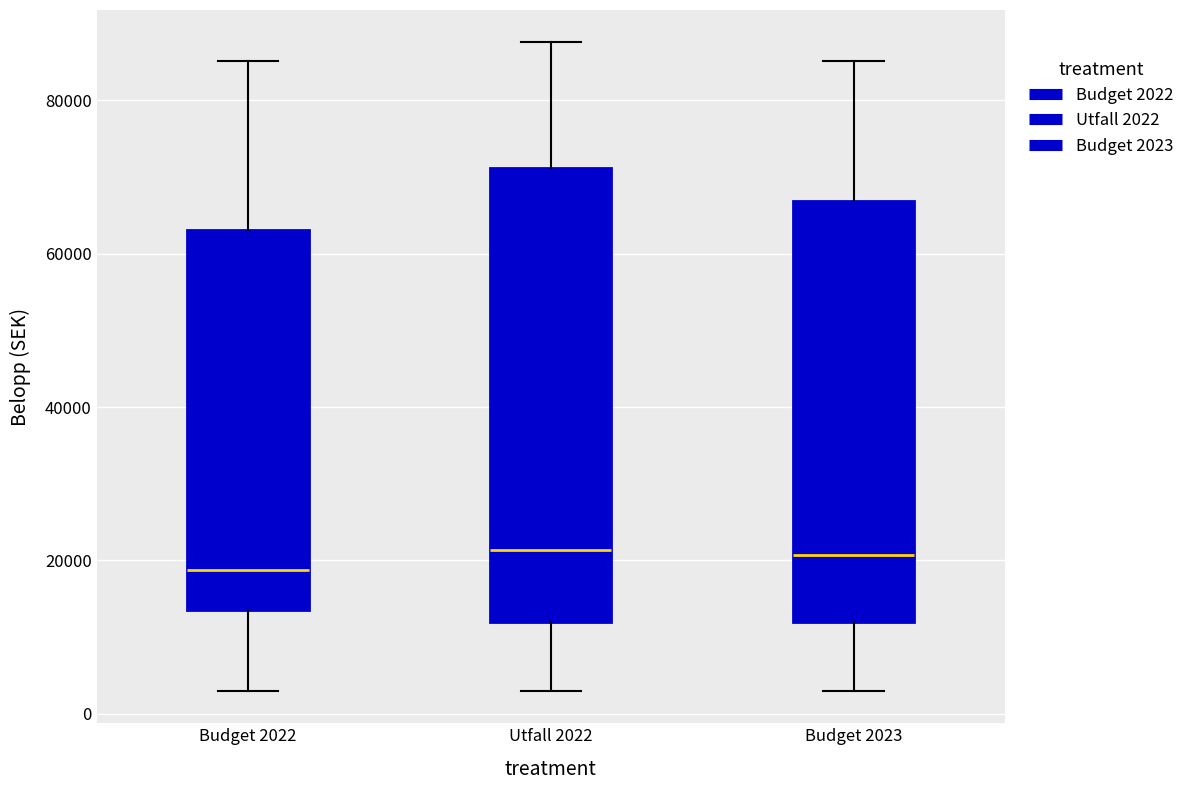

Reading left to right, read every box against the y-axis: the position of its median line, the range the box covers, and the ends of its whiskers. The values are not printed on the chart, so give them approximately, as read against the axis.

Budget 2022: median 18000, box 14000 to 64000, whiskers 4000 to 86000
Utfall 2022: median 22000, box 12000 to 72000, whiskers 4000 to 88000
Budget 2023: median 20000, box 12000 to 66000, whiskers 4000 to 86000